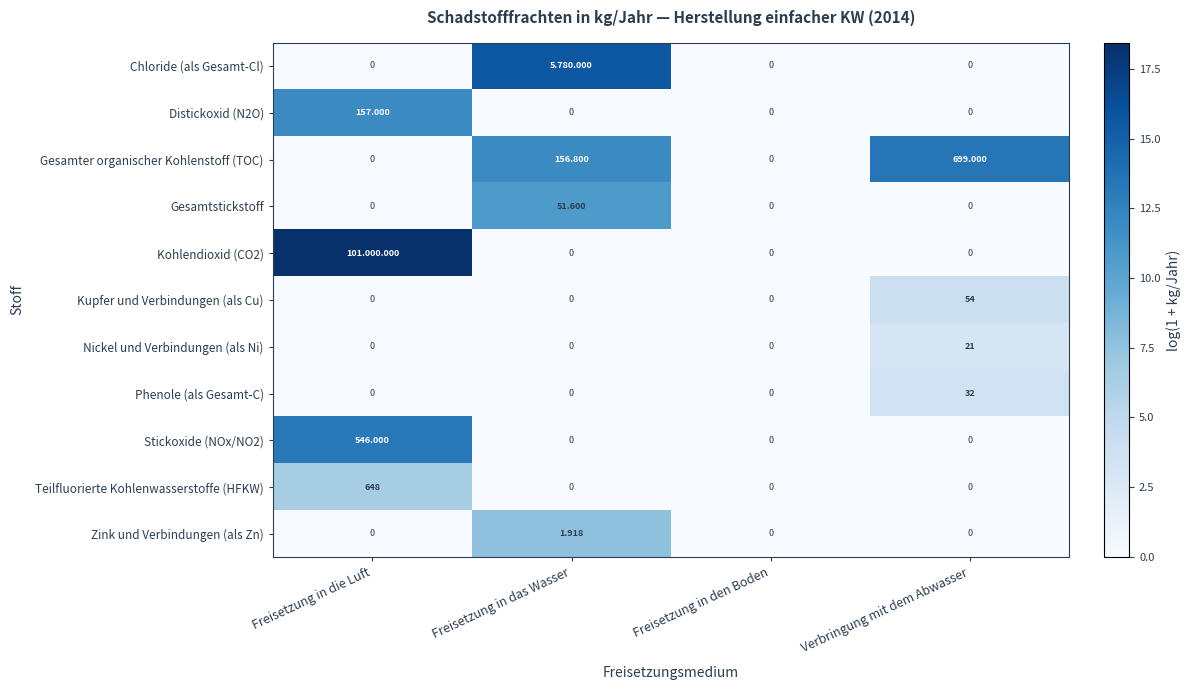

List the labels in order of Chloride (als Gesamt-Cl) value, largest first.

Freisetzung in das Wasser, Freisetzung in die Luft, Freisetzung in den Boden, Verbringung mit dem Abwasser